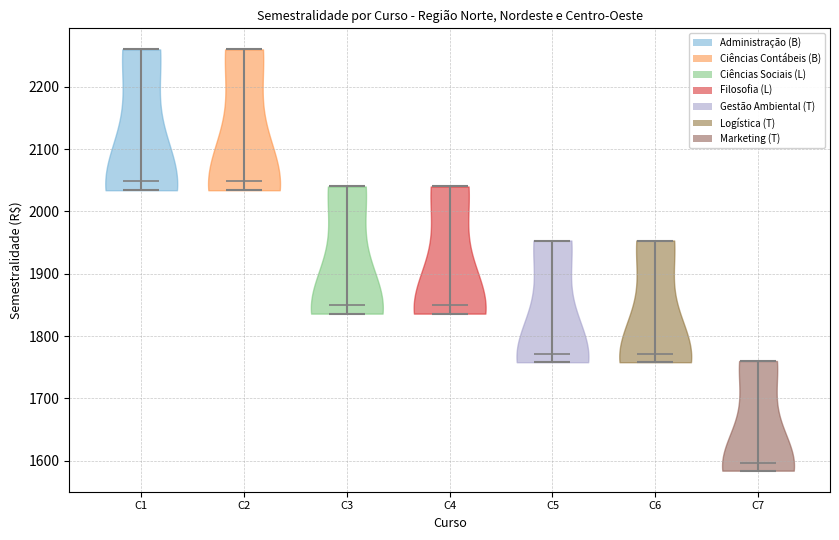

Reading left to right, read every violin against the y-axis: where its median line is, and the lowest and highest points it reaches. The values are not printed on the chart, so give them approximately, as read against the axis.

C1: median line 2050, lowest point 2030, highest point 2260
C2: median line 2050, lowest point 2030, highest point 2260
C3: median line 1850, lowest point 1840, highest point 2040
C4: median line 1850, lowest point 1840, highest point 2040
C5: median line 1770, lowest point 1760, highest point 1950
C6: median line 1770, lowest point 1760, highest point 1950
C7: median line 1600, lowest point 1580, highest point 1760